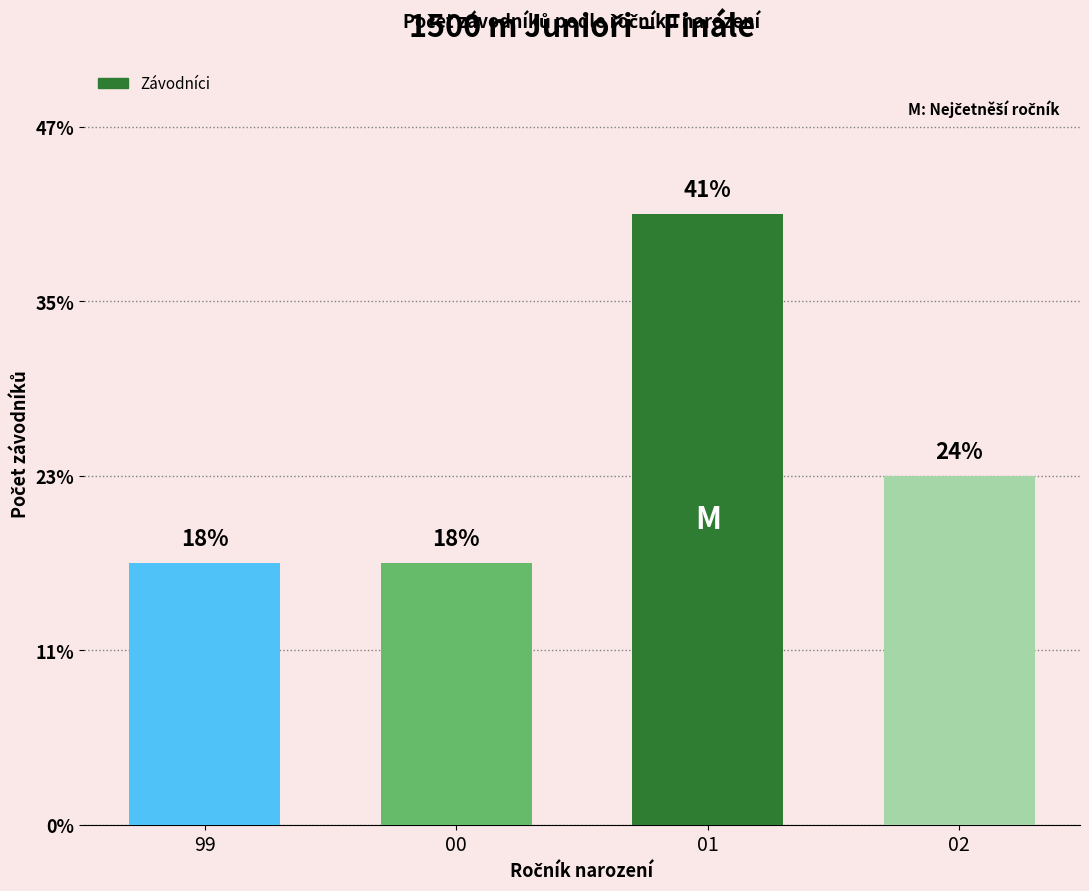

What is the sum of the values at 02 and 99?

7